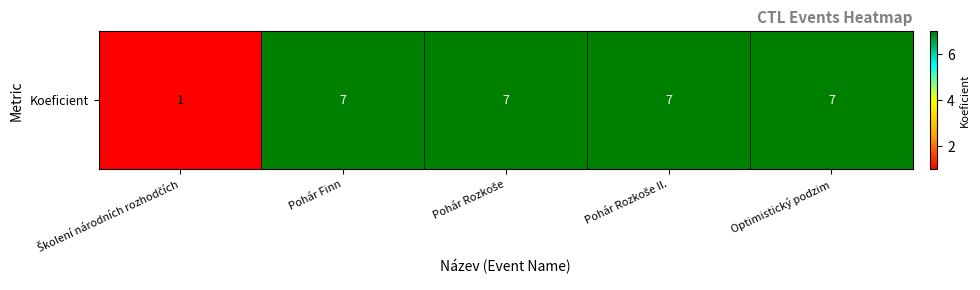

How many data points are less than 7?

1